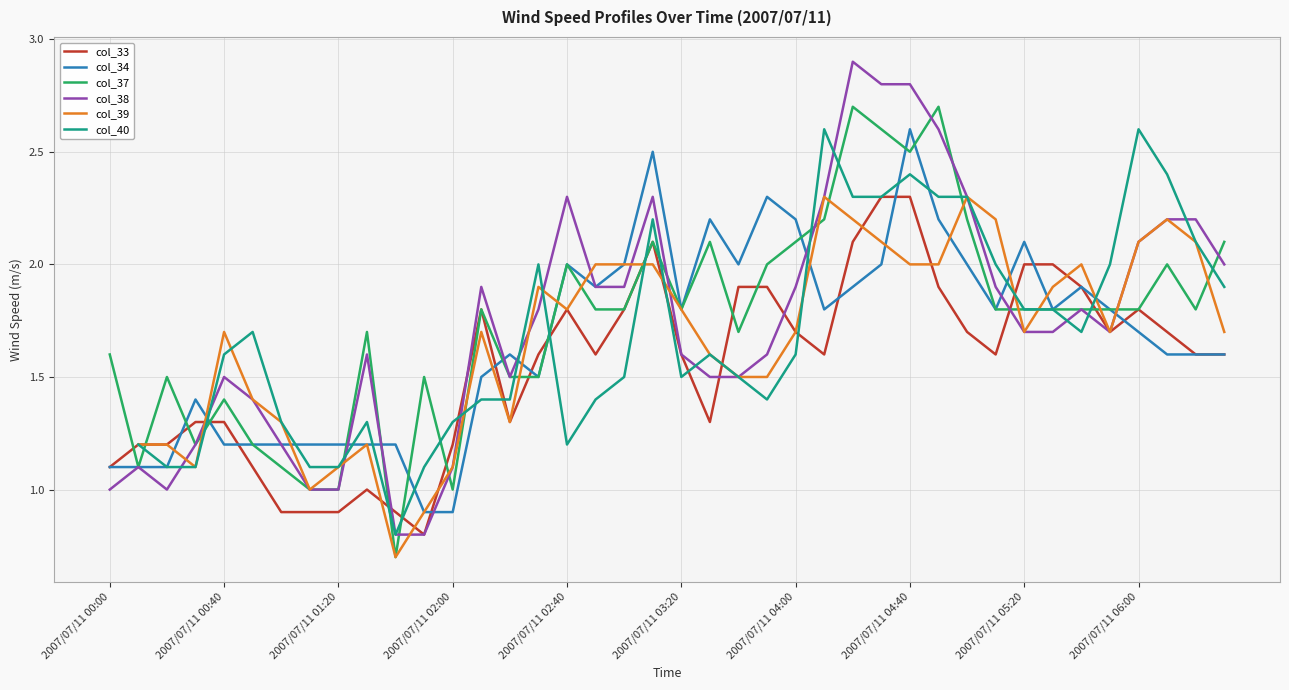

Does the chart have visible grid lines?

Yes